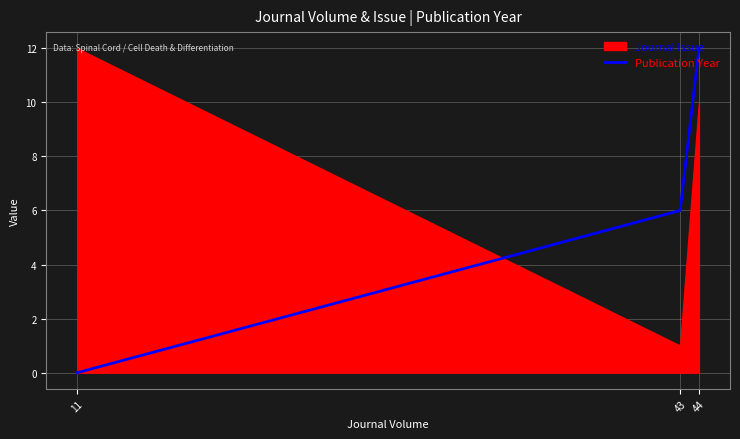

What is the difference between the maximum and minimum values?

12